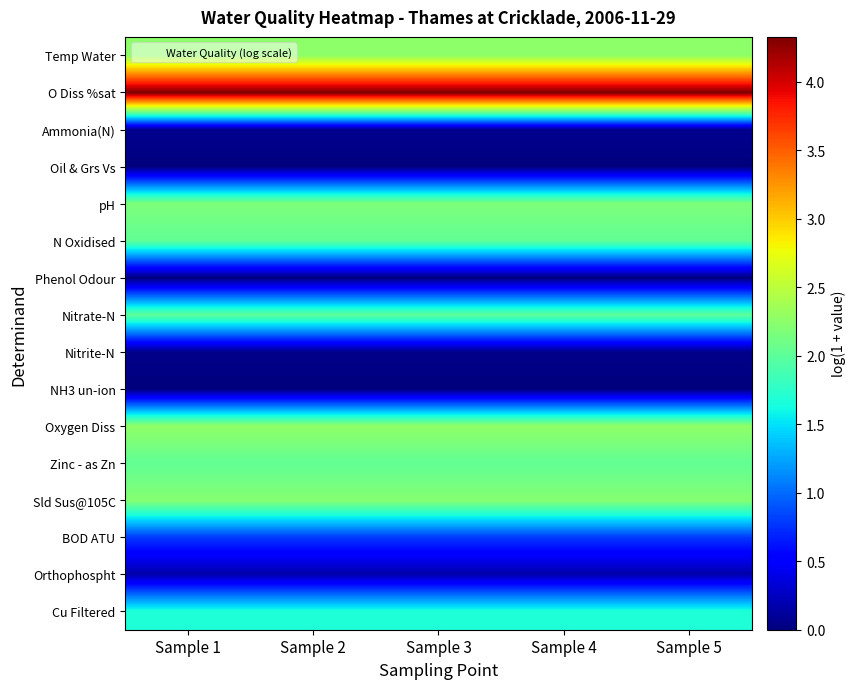

Reading right to left, what are all the values shown in this chart?

Temp Water: Sample 5=2.3	Sample 4=2.3	Sample 3=2.3	Sample 2=2.3	Sample 1=2.3
O Diss %sat: Sample 5=4.3	Sample 4=4.3	Sample 3=4.3	Sample 2=4.3	Sample 1=4.3
Ammonia(N): Sample 5=0.1	Sample 4=0.1	Sample 3=0.1	Sample 2=0.1	Sample 1=0.1
Oil & Grs Vs: Sample 5=0.0	Sample 4=0.0	Sample 3=0.0	Sample 2=0.0	Sample 1=0.0
pH: Sample 5=2.2	Sample 4=2.2	Sample 3=2.2	Sample 2=2.2	Sample 1=2.2
N Oxidised: Sample 5=2.0	Sample 4=2.0	Sample 3=2.0	Sample 2=2.0	Sample 1=2.0
Phenol Odour: Sample 5=0.0	Sample 4=0.0	Sample 3=0.0	Sample 2=0.0	Sample 1=0.0
Nitrate-N: Sample 5=2.0	Sample 4=2.0	Sample 3=2.0	Sample 2=2.0	Sample 1=2.0
Nitrite-N: Sample 5=0.0	Sample 4=0.0	Sample 3=0.0	Sample 2=0.0	Sample 1=0.0
NH3 un-ion: Sample 5=0.0	Sample 4=0.0	Sample 3=0.0	Sample 2=0.0	Sample 1=0.0
Oxygen Diss: Sample 5=2.3	Sample 4=2.3	Sample 3=2.3	Sample 2=2.3	Sample 1=2.3
Zinc - as Zn: Sample 5=2.0	Sample 4=2.0	Sample 3=2.0	Sample 2=2.0	Sample 1=2.0
Sld Sus@105C: Sample 5=2.2	Sample 4=2.2	Sample 3=2.2	Sample 2=2.2	Sample 1=2.2
BOD ATU: Sample 5=0.8	Sample 4=0.8	Sample 3=0.8	Sample 2=0.8	Sample 1=0.8
Orthophospht: Sample 5=0.2	Sample 4=0.2	Sample 3=0.2	Sample 2=0.2	Sample 1=0.2
Cu Filtered: Sample 5=1.7	Sample 4=1.7	Sample 3=1.7	Sample 2=1.7	Sample 1=1.7